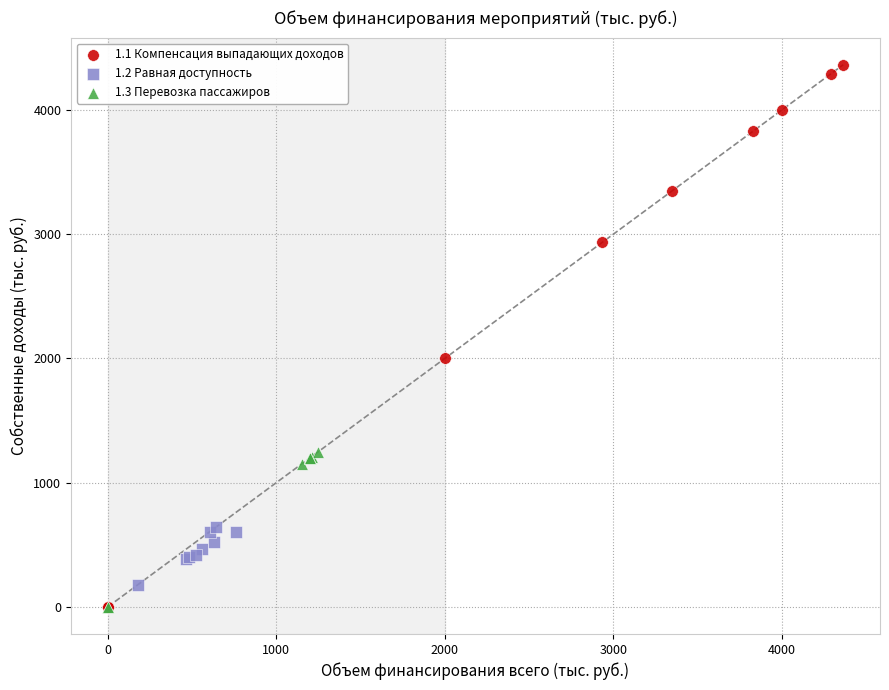

Which series contains the highest Y value?

1.1 Компенсация выпадающих доходов